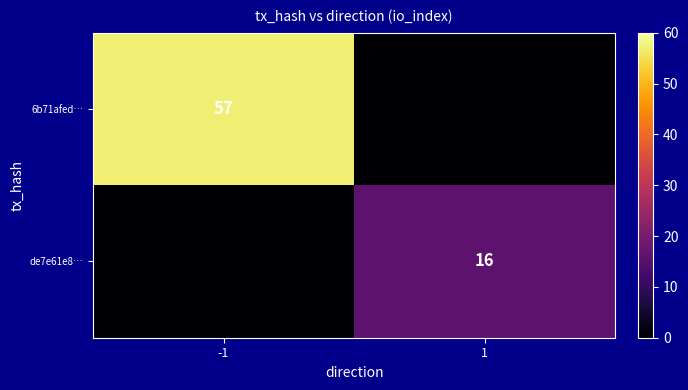

How many series are shown in this chart?

2